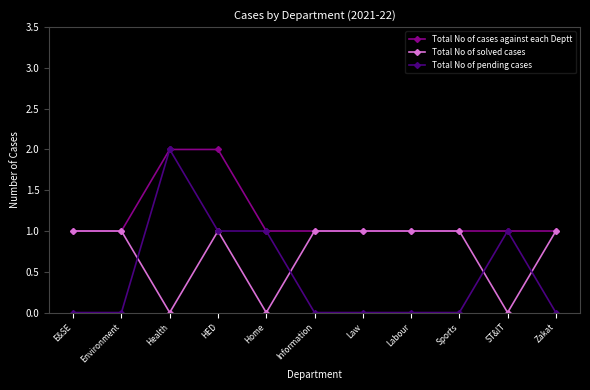

What are all the series names shown in the legend?

Total No of cases against each Deptt, Total No of solved cases, Total No of pending cases